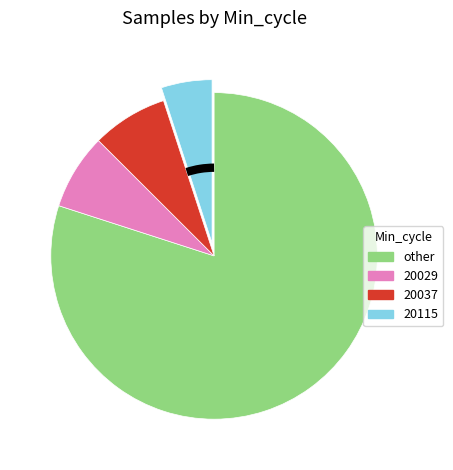

Is there a majority slice in this chart?

Yes